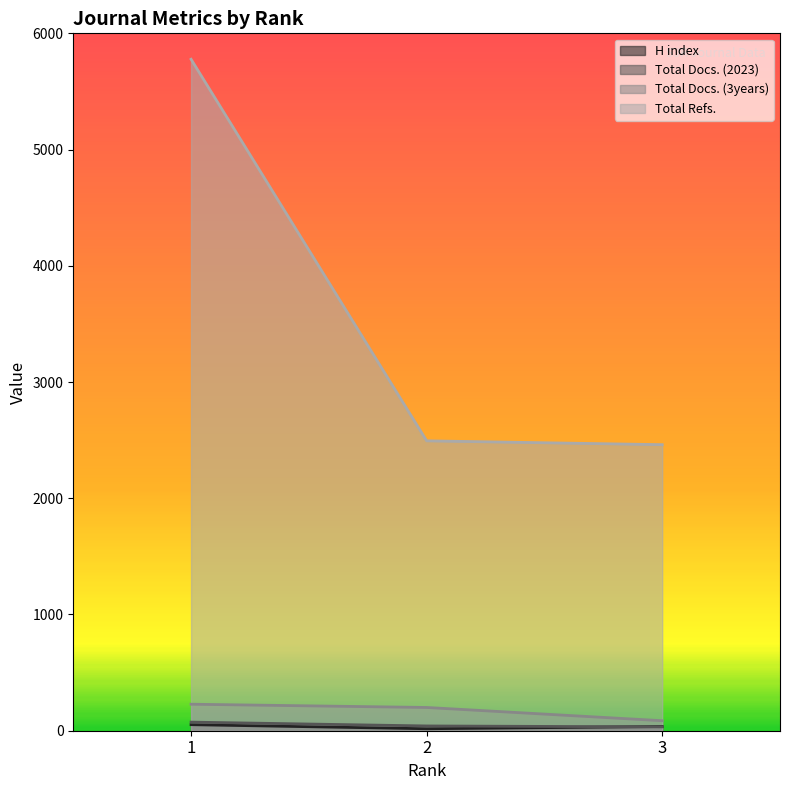

Reading left to right, what are all the values shown in this chart?

H index: 1=52	2=17	3=36
Total Docs. (2023): 1=74	2=41	3=33
Total Docs. (3years): 1=228	2=200	3=86
Total Refs.: 1=5777	2=2494	3=2461